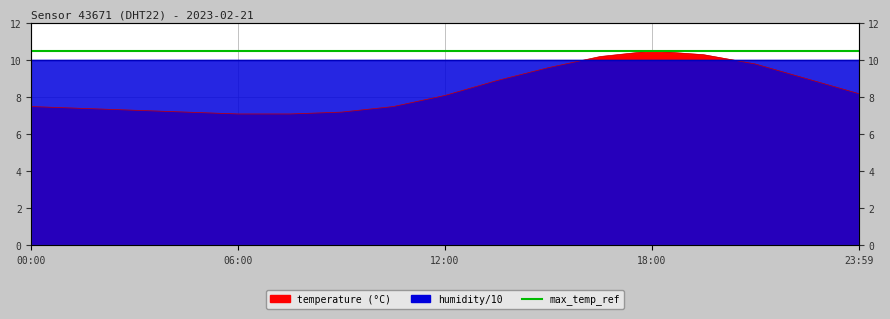

What is the approximate value at 23:59?

8.2